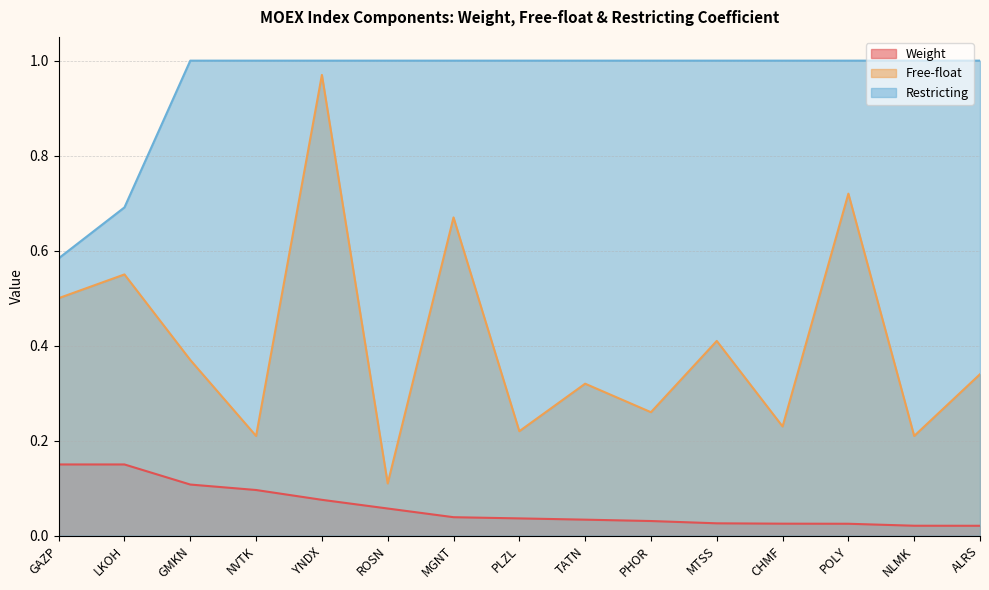

Reading left to right, what are all the values shown in this chart?

Weight: GAZP=0.1	LKOH=0.1	GMKN=0.1	NVTK=0.1	YNDX=0.1	ROSN=0.1	MGNT=0.0	PLZL=0.0	TATN=0.0	PHOR=0.0	MTSS=0.0	CHMF=0.0	POLY=0.0	NLMK=0.0	ALRS=0.0
Free-float: GAZP=0.5	LKOH=0.6	GMKN=0.4	NVTK=0.2	YNDX=1.0	ROSN=0.1	MGNT=0.7	PLZL=0.2	TATN=0.3	PHOR=0.3	MTSS=0.4	CHMF=0.2	POLY=0.7	NLMK=0.2	ALRS=0.3
Restricting: GAZP=0.6	LKOH=0.7	GMKN=1.0	NVTK=1.0	YNDX=1.0	ROSN=1.0	MGNT=1.0	PLZL=1.0	TATN=1.0	PHOR=1.0	MTSS=1.0	CHMF=1.0	POLY=1.0	NLMK=1.0	ALRS=1.0